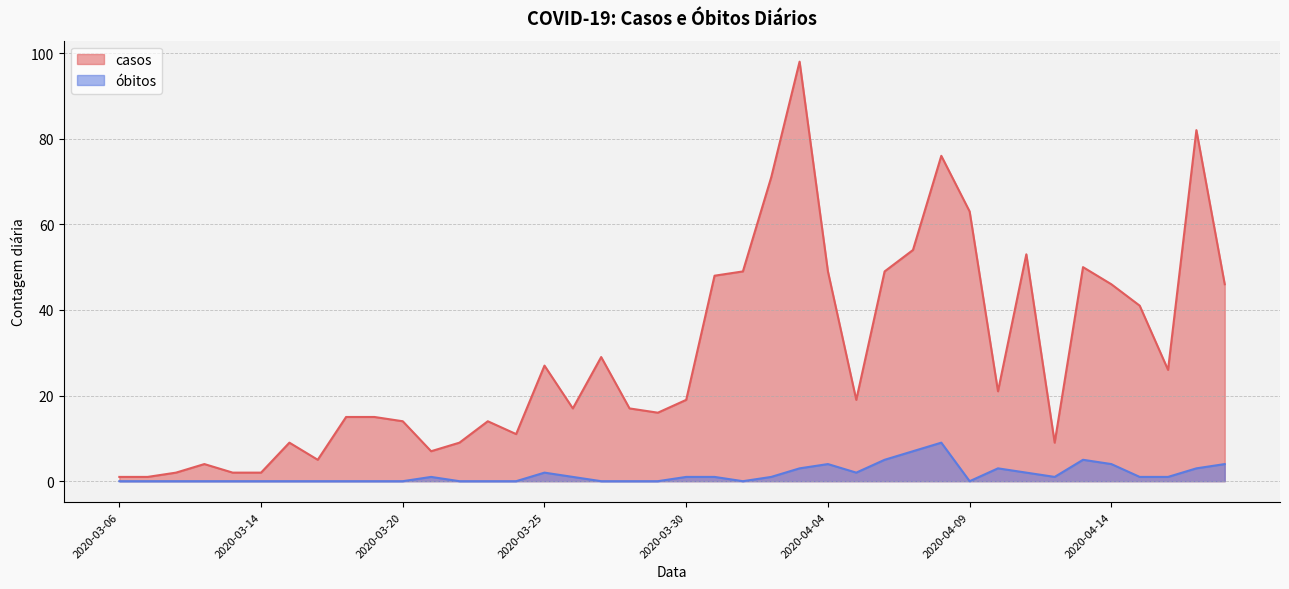

Does the chart display data point markers on the line(s)?

No